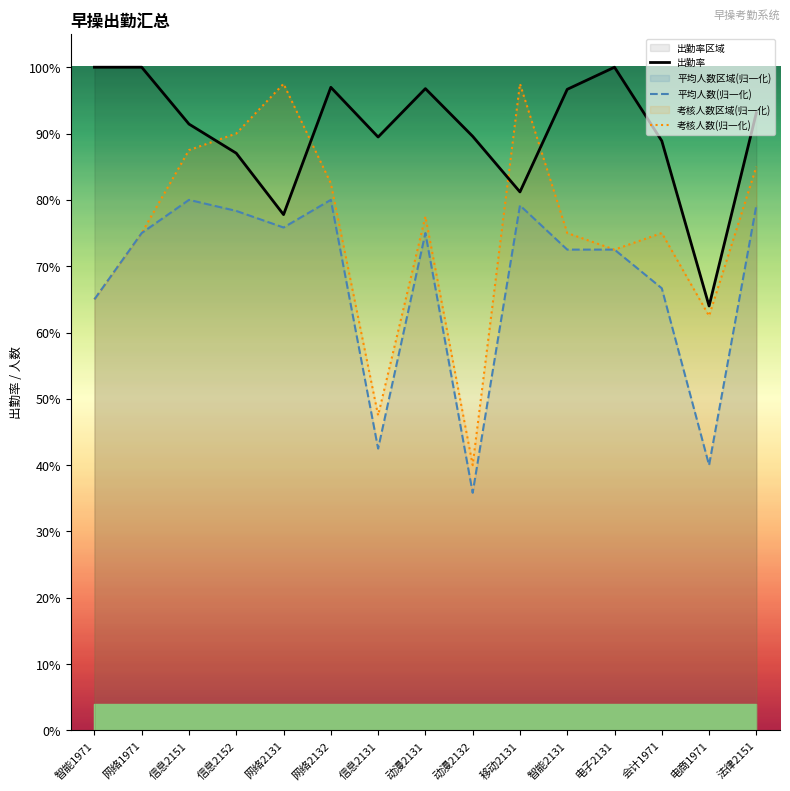

Is the value of 出勤率 at 网络2131 greater than the value of 平均人数(归一化) at 电子2131?

Yes